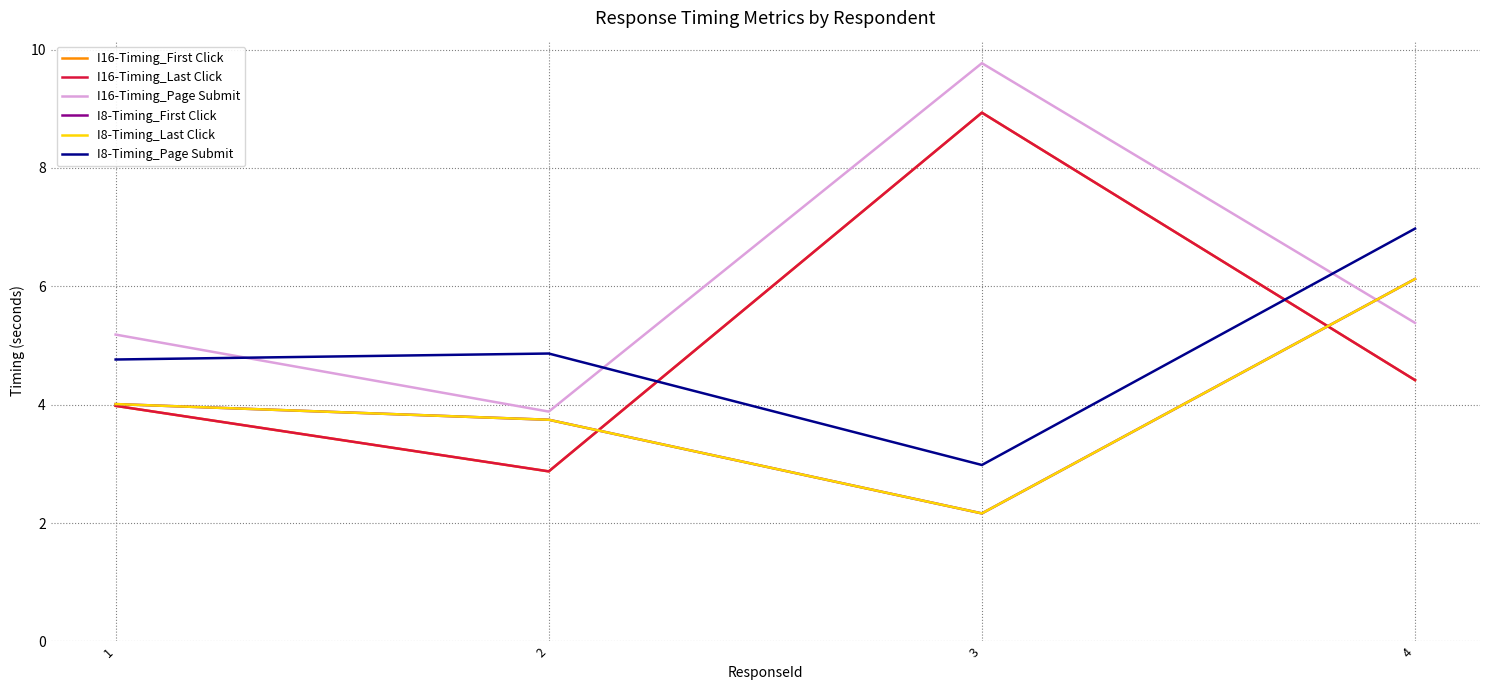

True or false: I16-Timing_First Click and I16-Timing_Last Click intersect in this chart.

False